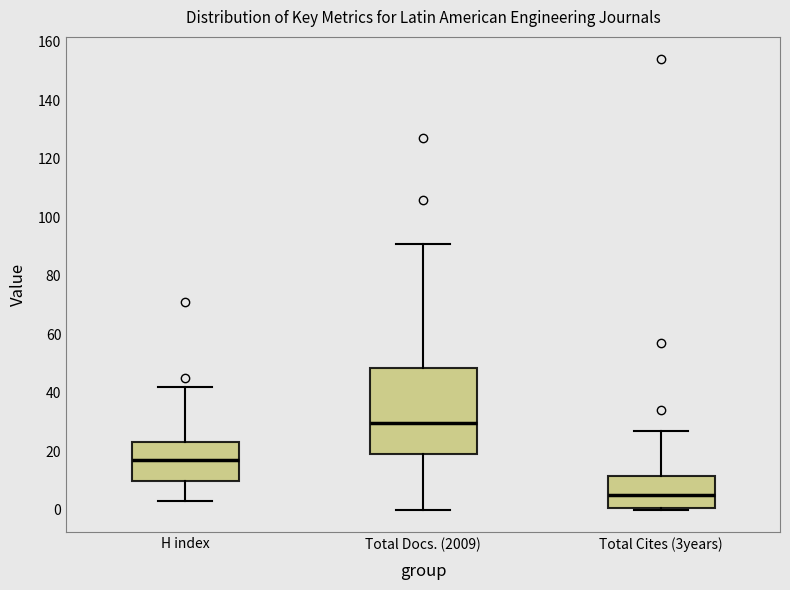

Where is the lower edge of the box for H index on the y-axis? The values are not printed on the chart, so give them approximately, as read against the axis.

10